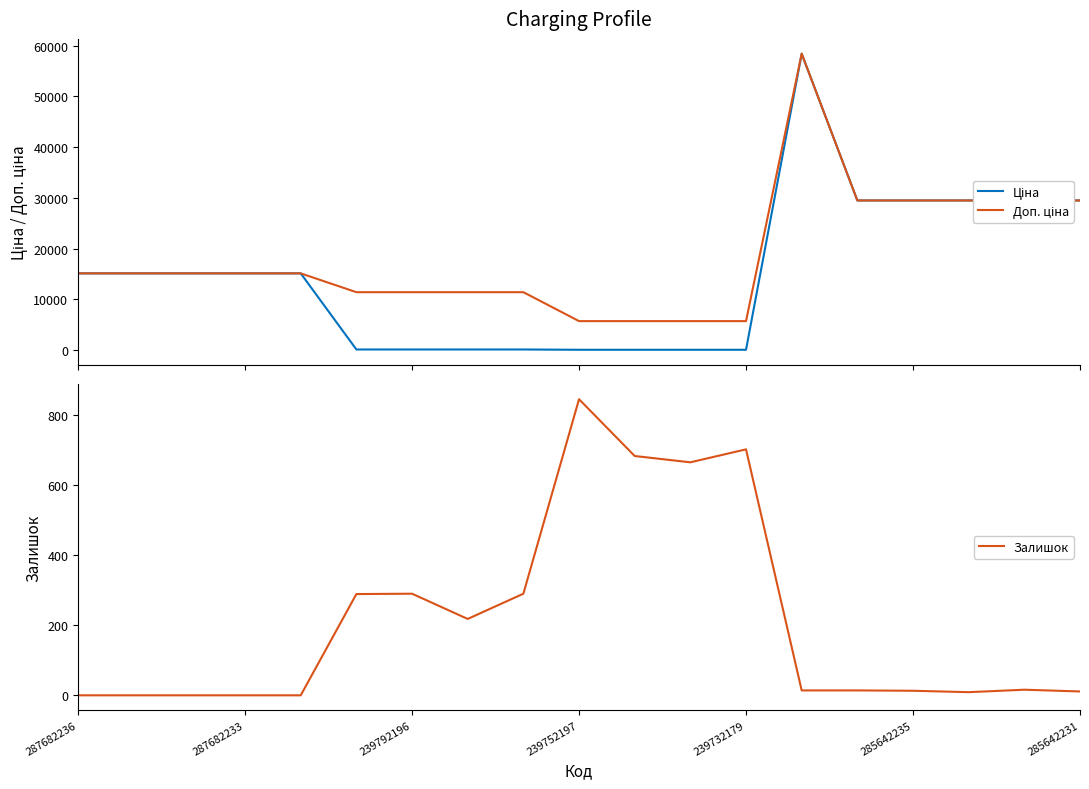

At which label does Залишок reach its peak?

239752197